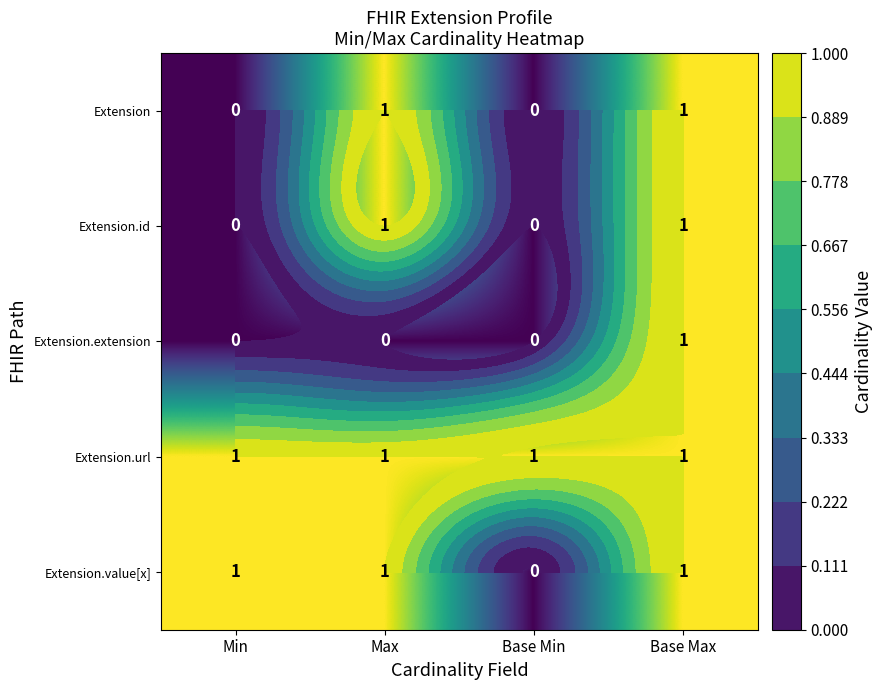

The Extension series shows 0 at Base Max. True or false?

False